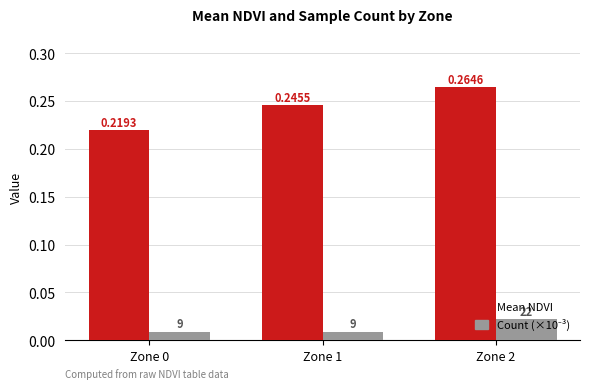

Which series has the largest total across all categories?

Mean NDVI